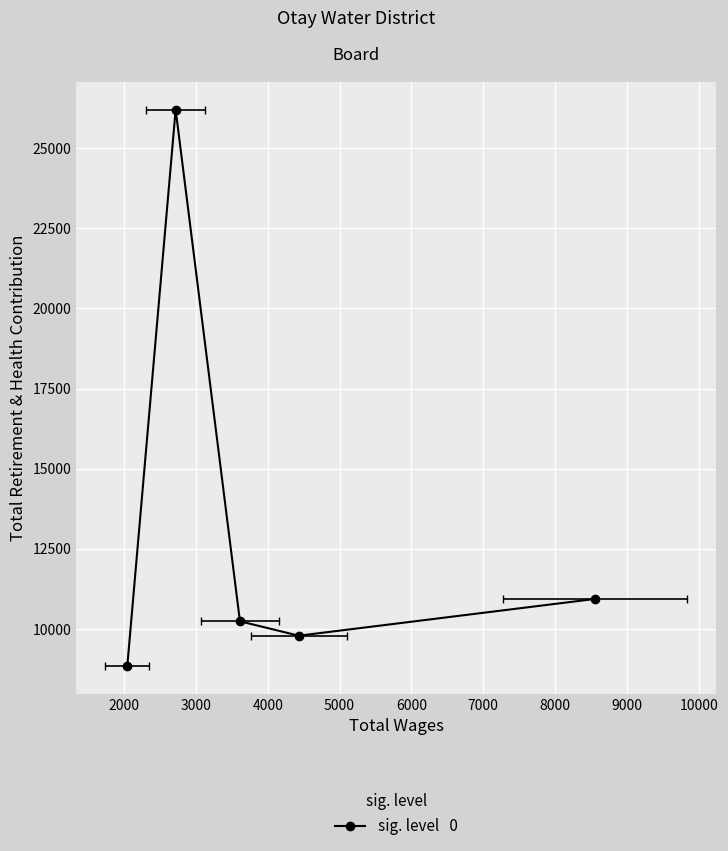

What is the sum of all values?

66002